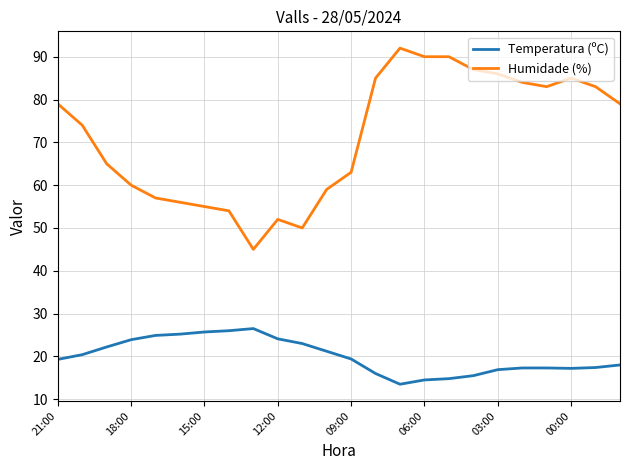

What is the average value of the Temperatura (ºC) series?

20.0